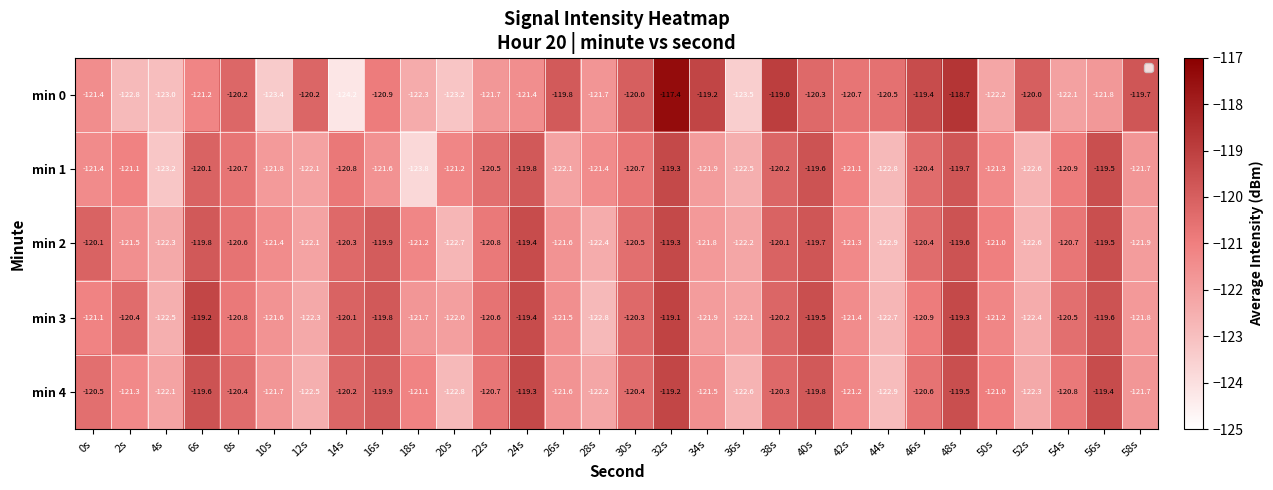

Rank the series at 2s from highest to lowest value.

min 3, min 1, min 4, min 2, min 0